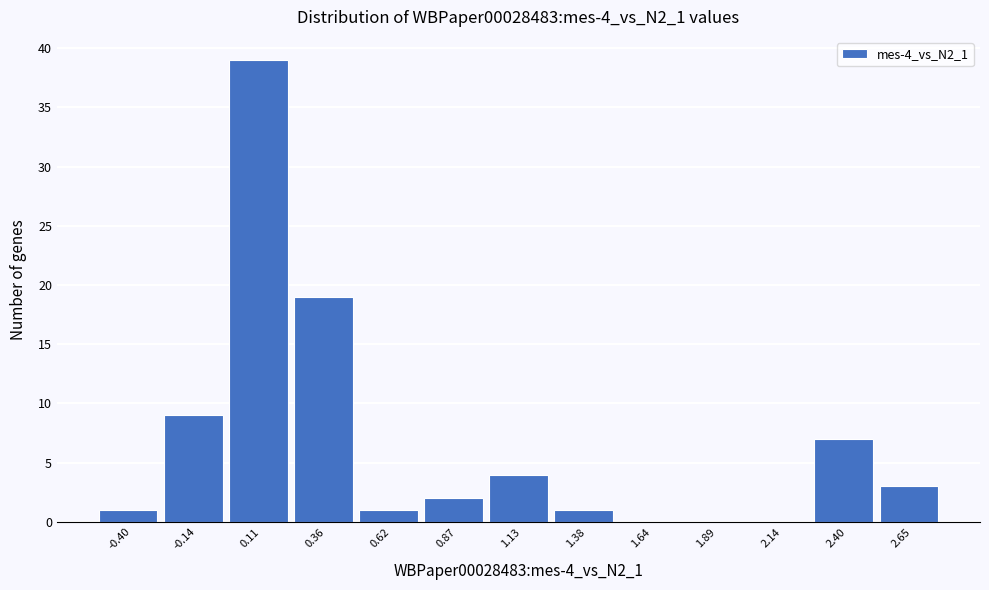

Reading left to right, list all the values displayed in this chart.

-0.40=1	-0.14=9	0.11=39	0.36=19	0.62=1	0.87=2	1.13=4	1.38=1	1.64=0	1.89=0	2.14=0	2.40=7	2.65=3